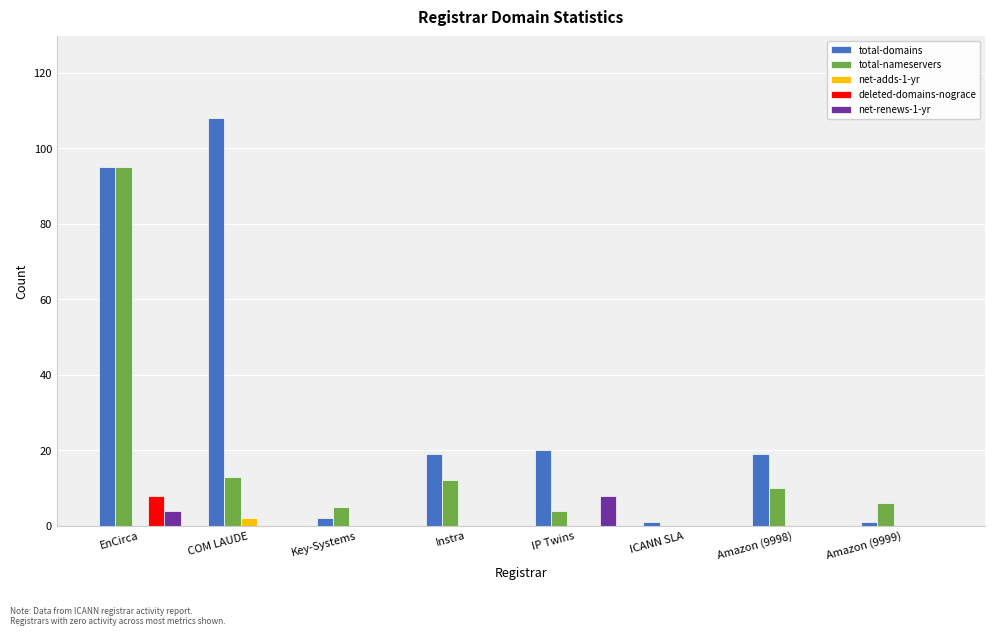

Which series has the largest total across all categories?

total-domains